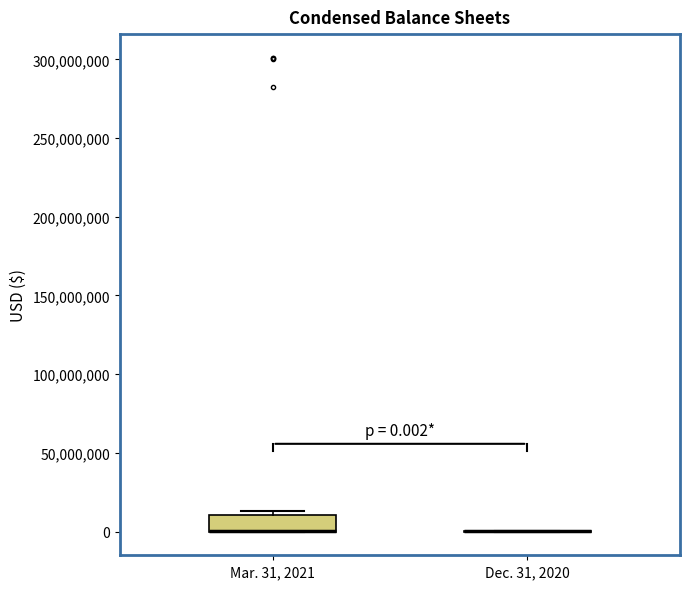

Which box is the tallest, from its lower edge to its upper edge?

Mar. 31, 2021